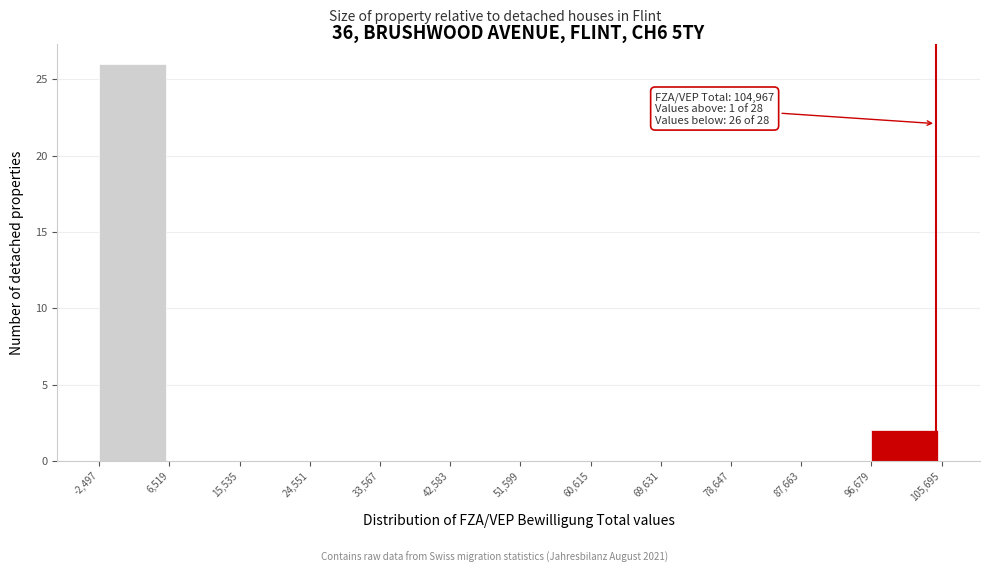

Which range on the x-axis has the tallest bar?

-2,497 to 6,519